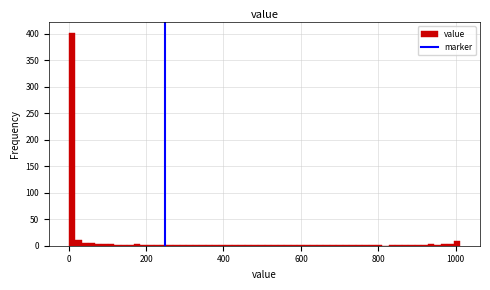

Around what value on the x-axis is the tallest bar? Give the approximate position of its centre, as read against the axis.

0